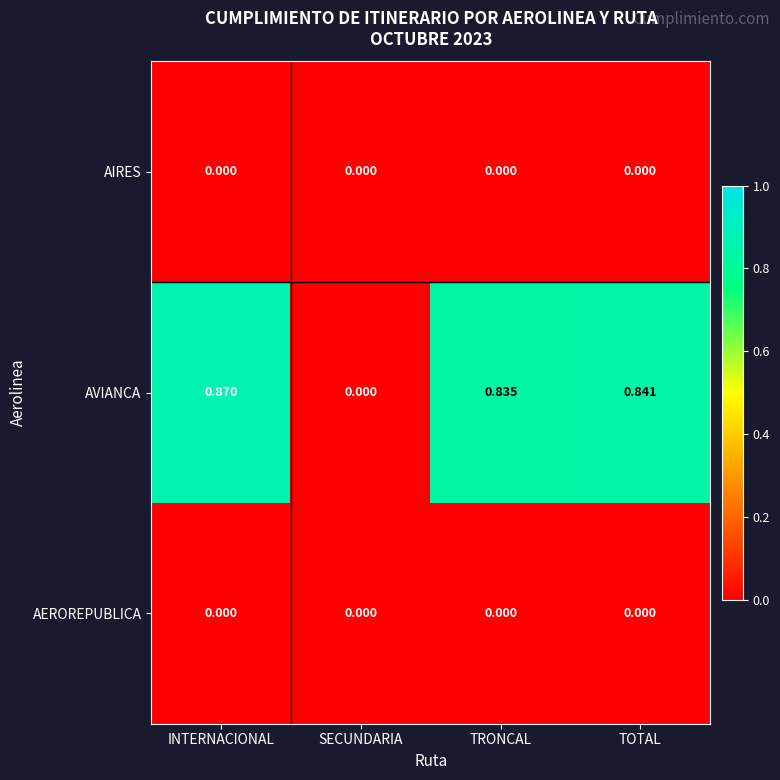

Which series changed the most between INTERNACIONAL and TOTAL?

AVIANCA